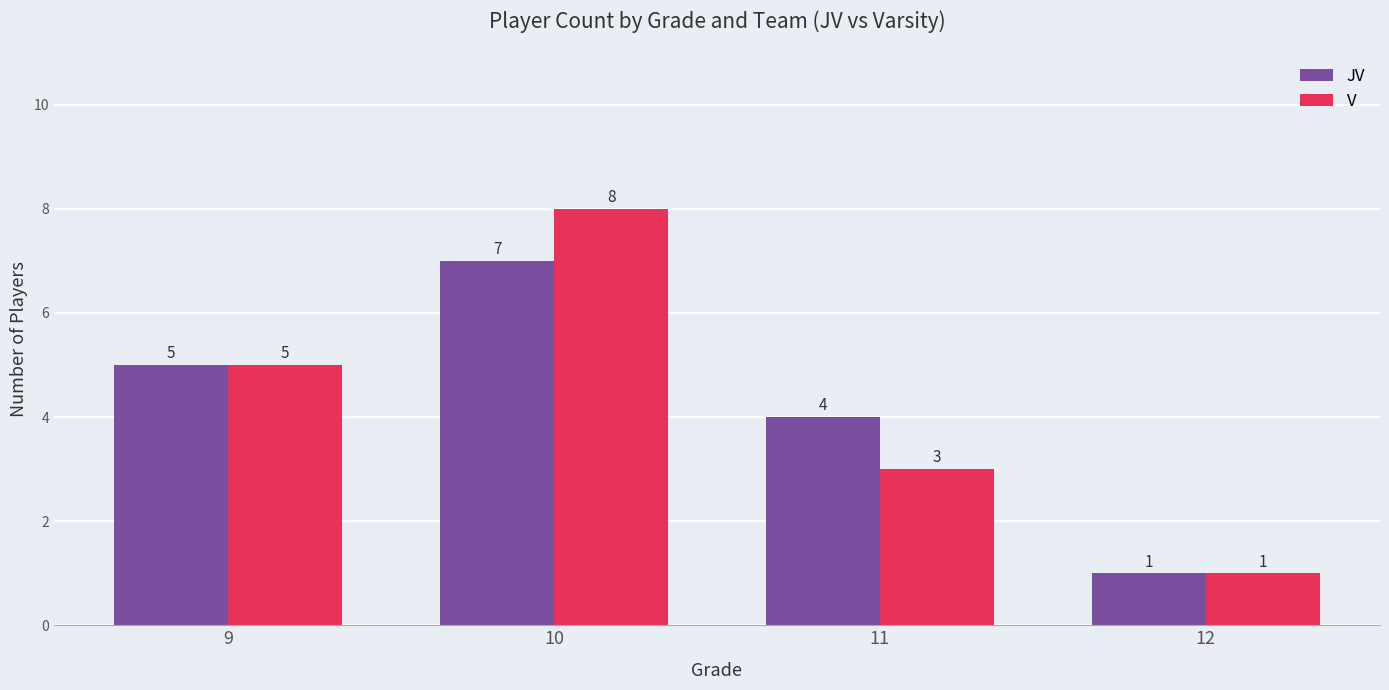

What is the average value of the V series?

4